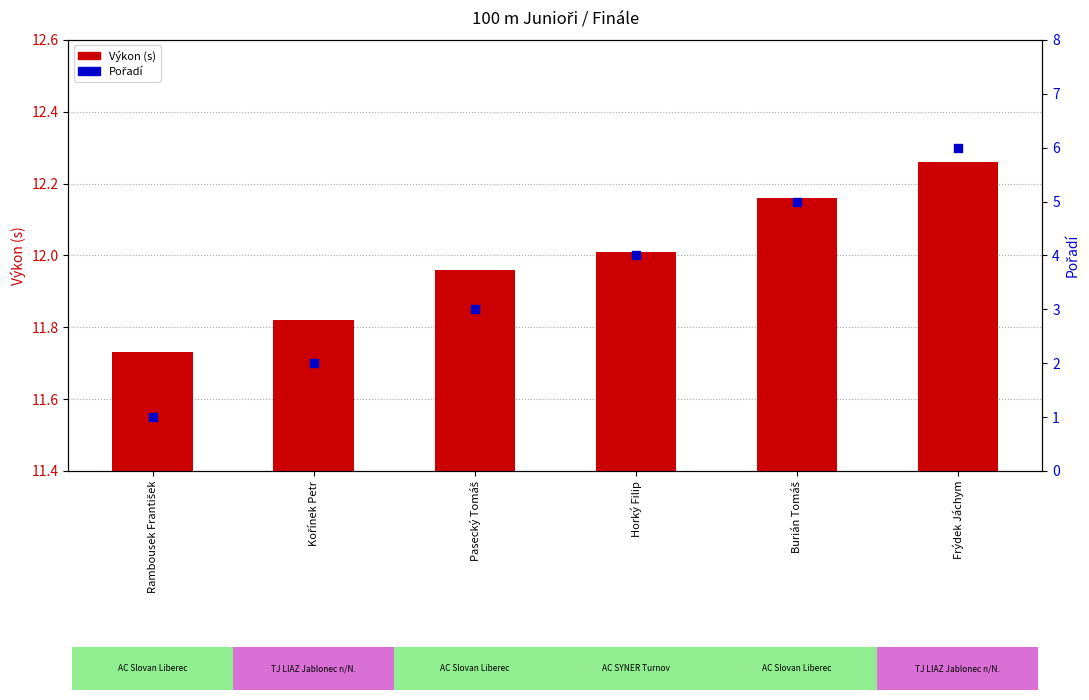

What are all the series names shown in the legend?

Výkon (s), Pořadí